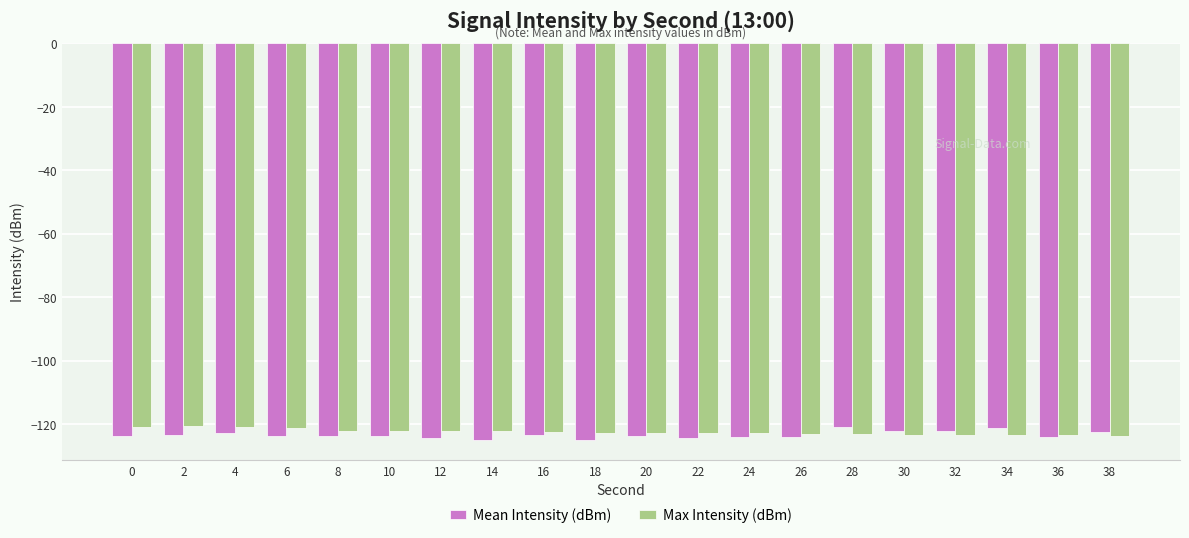

What is the spread (max minus min) of values at 34?

2.3